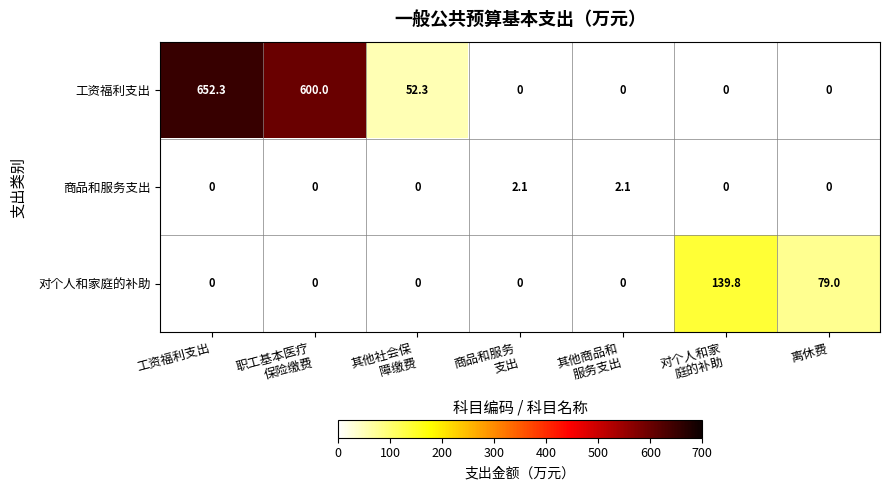

What is the maximum value shown in the chart?

652.3